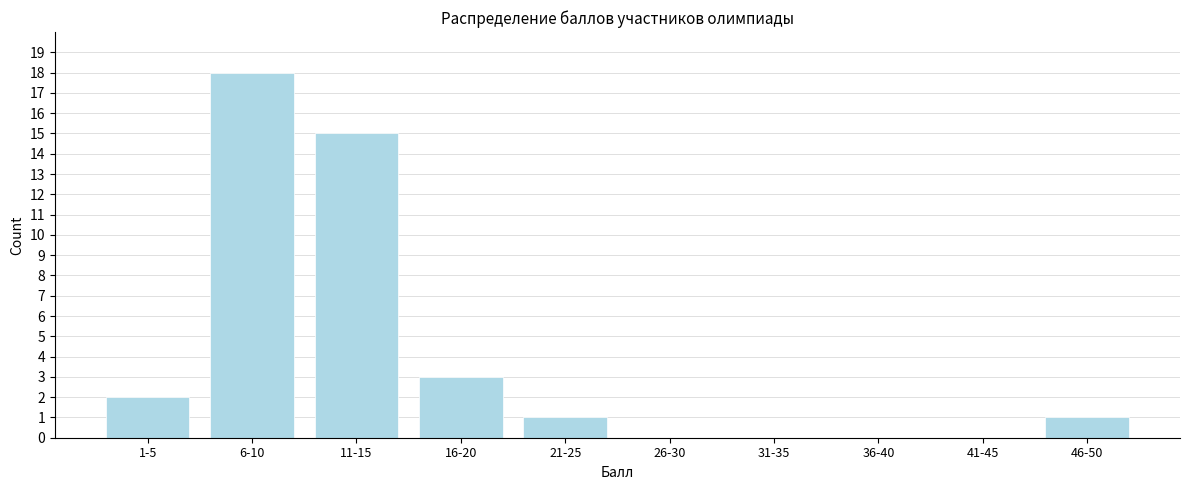

Reading left to right, transcribe all the data shown in this chart.

1-5=2	6-10=18	11-15=15	16-20=3	21-25=1	26-30=0	31-35=0	36-40=0	41-45=0	46-50=1